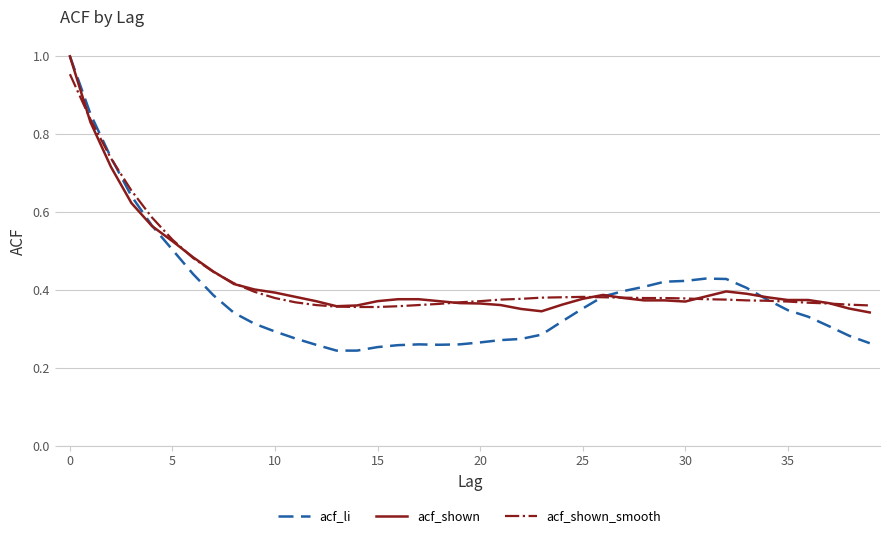

After their last crossing, which series has the higher values: acf_shown or acf_li?

acf_shown